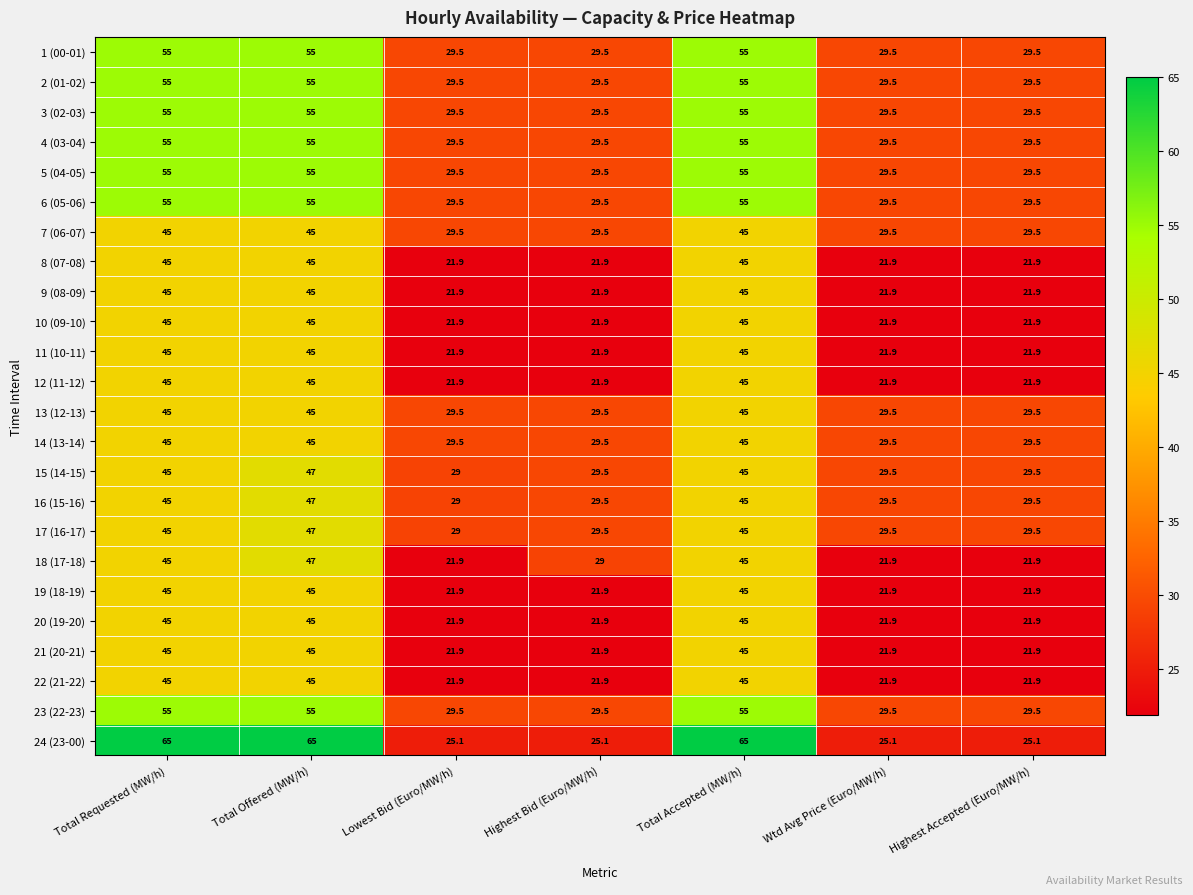

Is it true that 8 (07-08) equals 30.1 at Highest Bid (Euro/MW/h)?

False